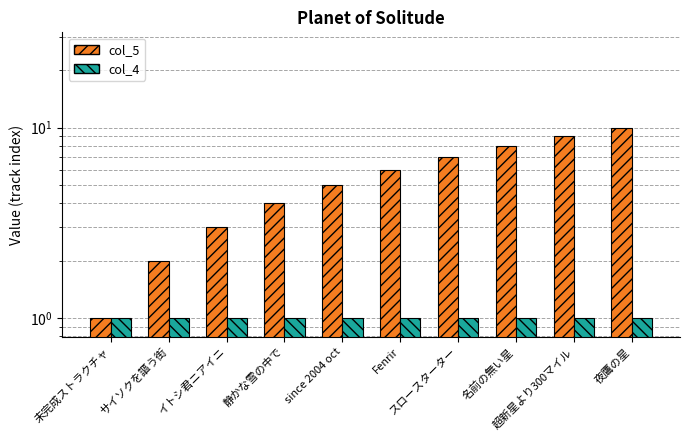

List the labels in order of col_4 value, largest first.

未完成ストラクチャ, サイソクを謳う街, イトシ君ニアイニ, 静かな雪の中で, since 2004 oct, Fenrir, スロースターター, 名前の無い星, 超新星より300マイル, 夜鷹の星